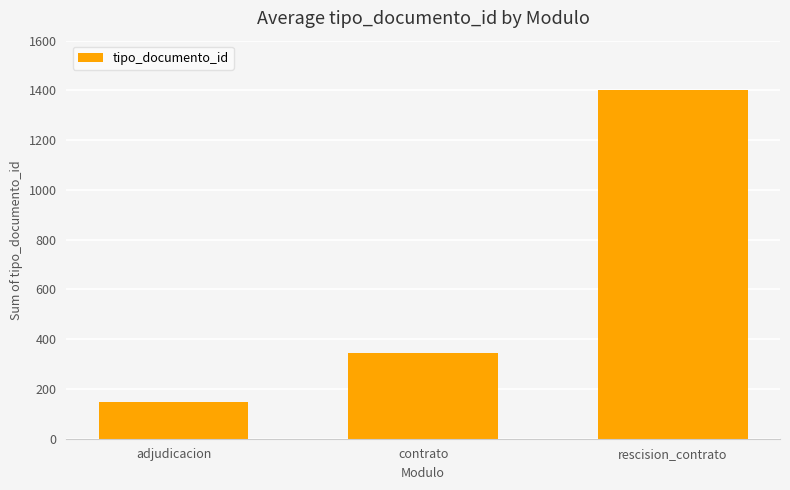

What is the sum of the values at contrato and rescision_contrato?

1745